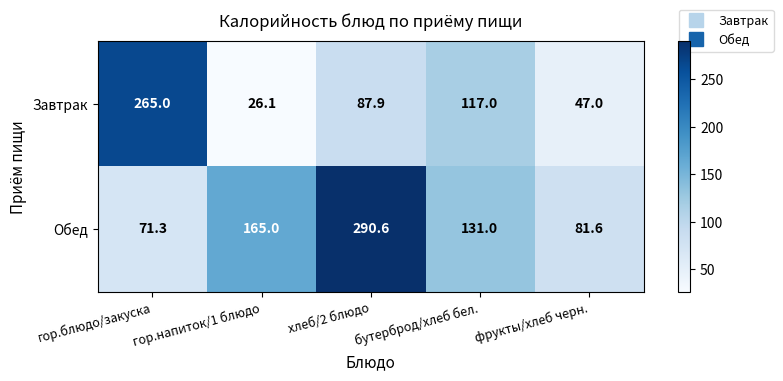

Which category has the highest value in the Завтрак series?

гор.блюдо/закуска